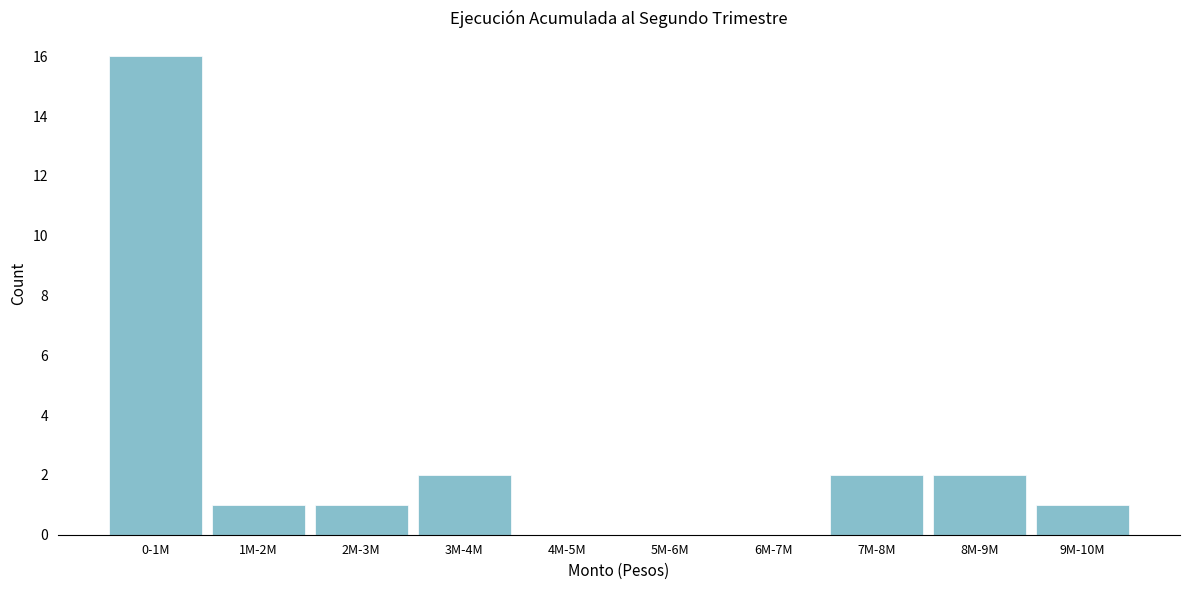

Reading left to right, list all the values displayed in this chart.

0-1M=16	1M-2M=1	2M-3M=1	3M-4M=2	4M-5M=0	5M-6M=0	6M-7M=0	7M-8M=2	8M-9M=2	9M-10M=1